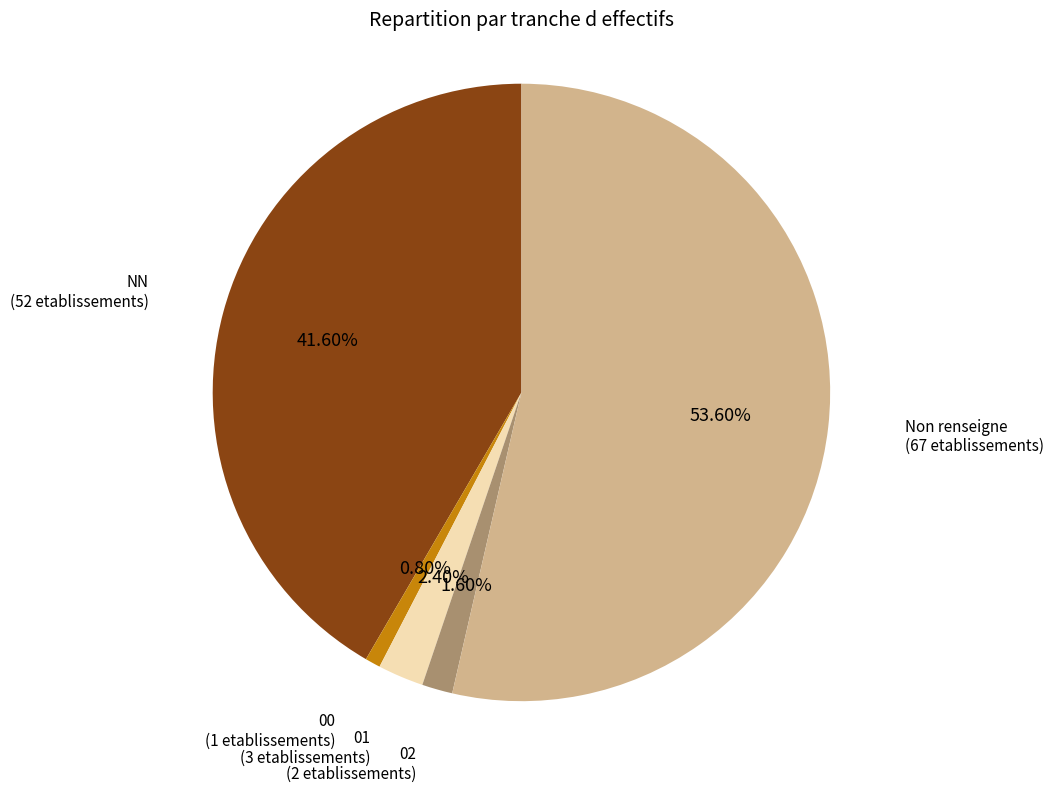

Which has a higher value, Non renseigne or 01?

Non renseigne